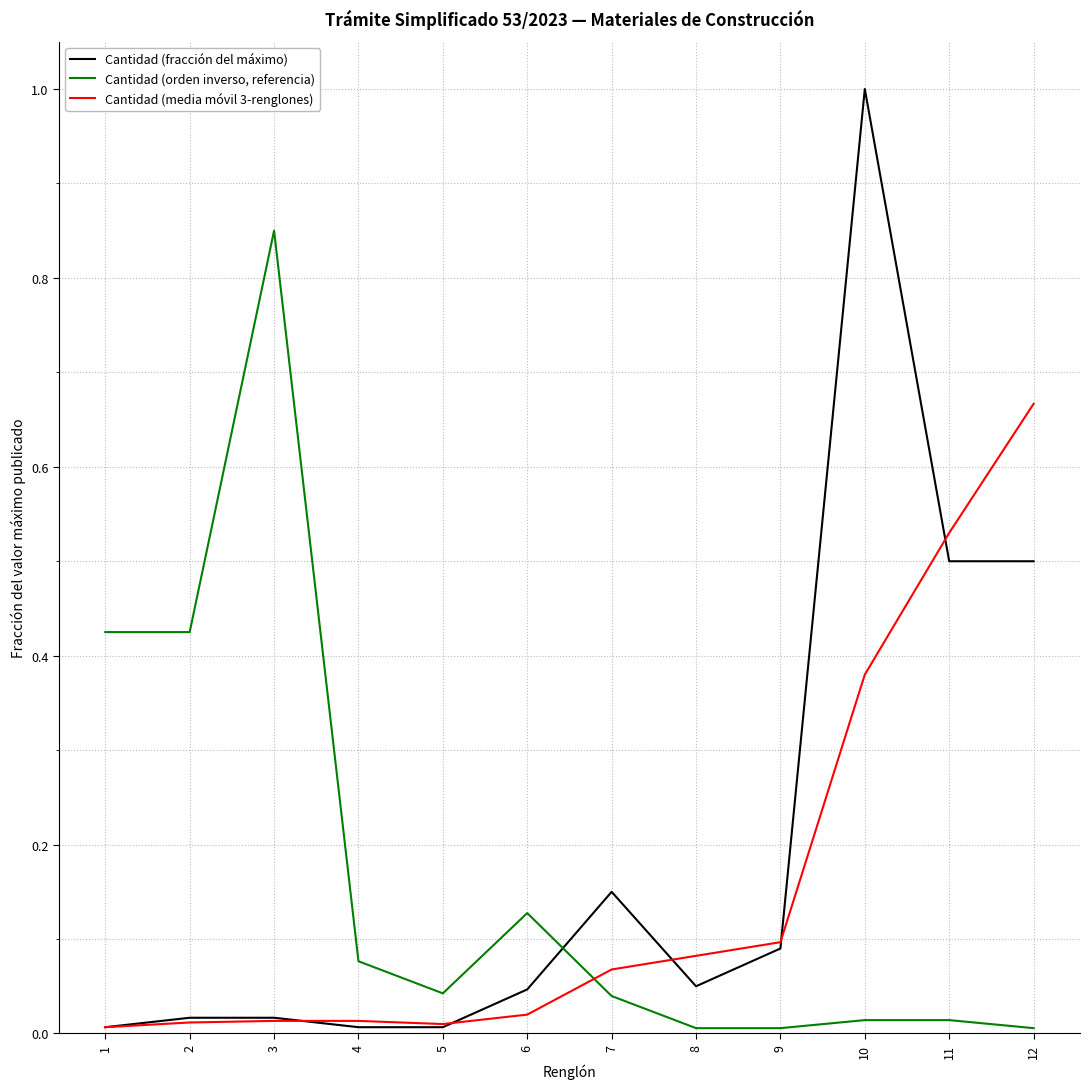

True or false: Cantidad (media móvil 3-renglones) and Cantidad (orden inverso, referencia) cross at least once.

True